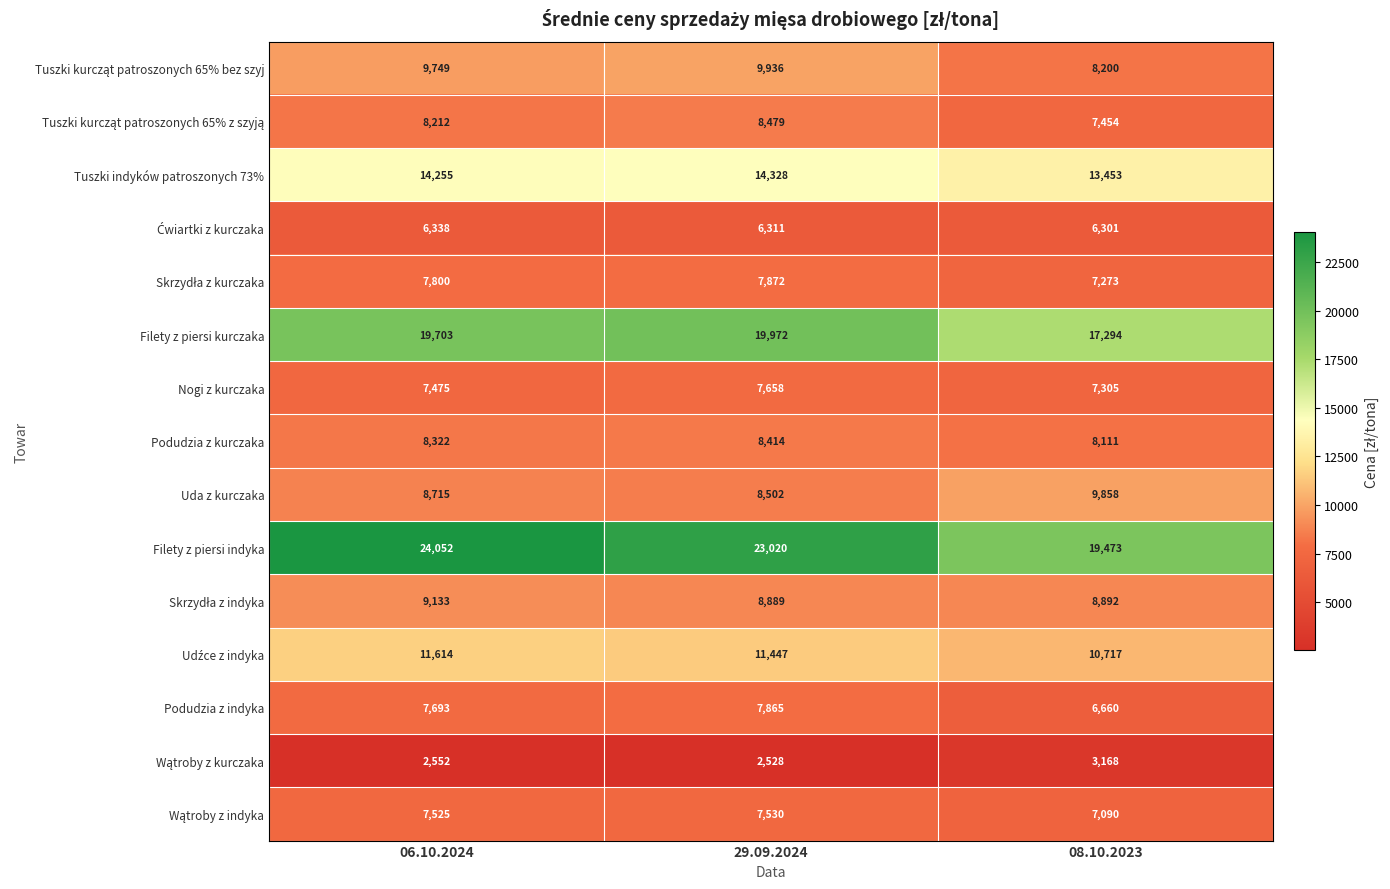

How many data points does each series have?

3